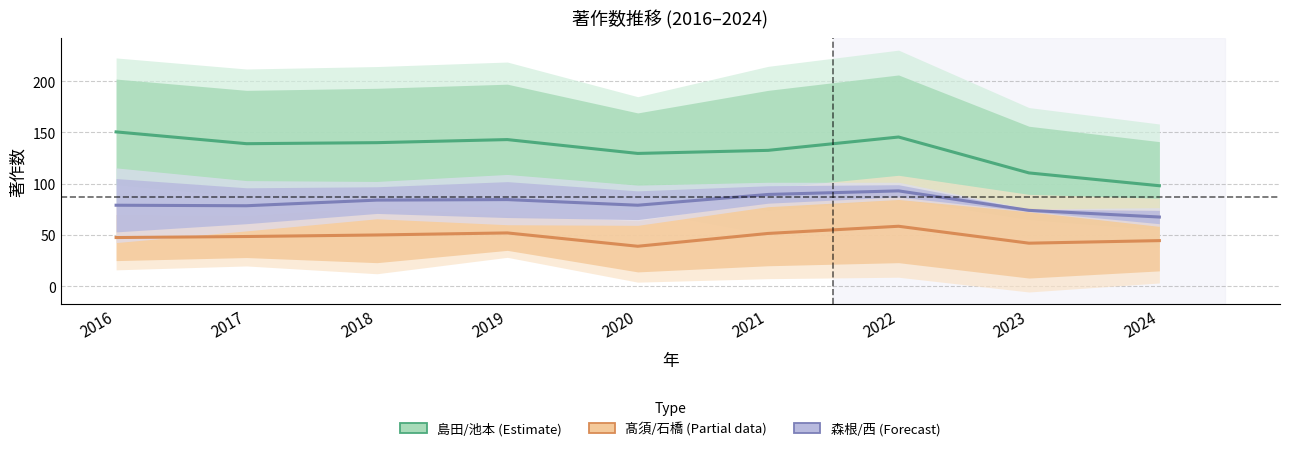

In 島田 光生 / 池本 哲也 (Estimate), how many points are higher than both neighbors (excluding endpoints)?

2